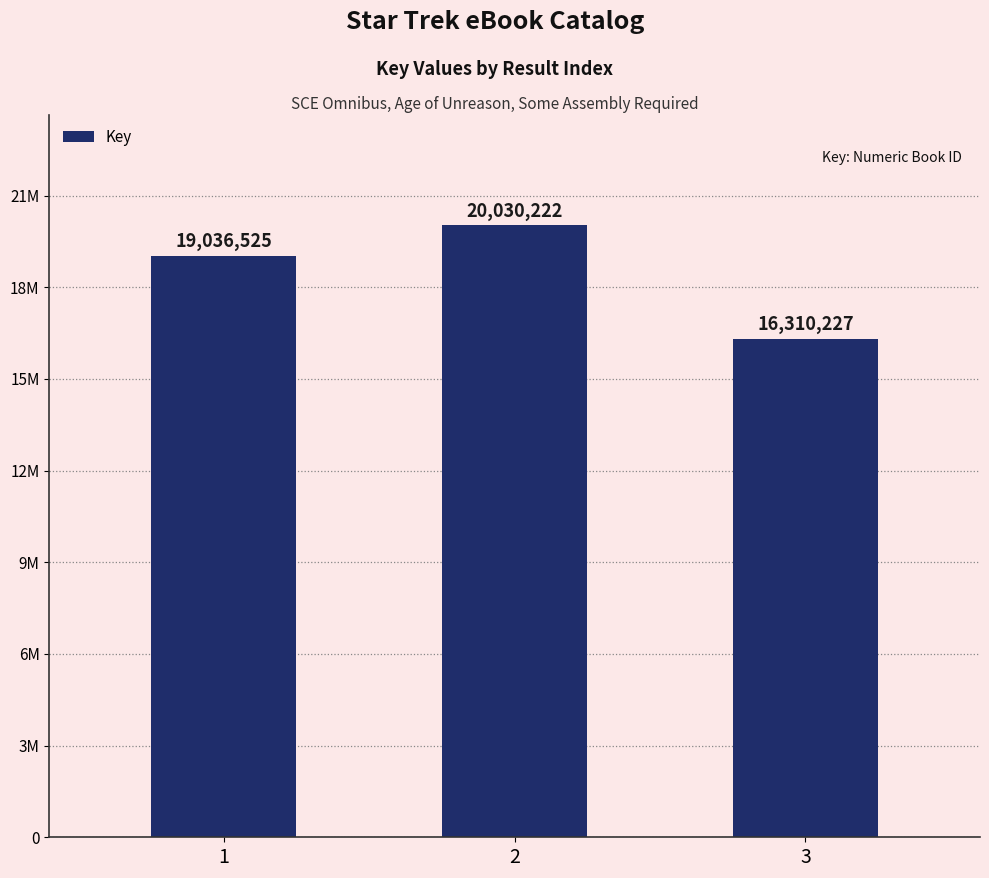

The chart shows a value of 20030222 at 2. True or false?

True